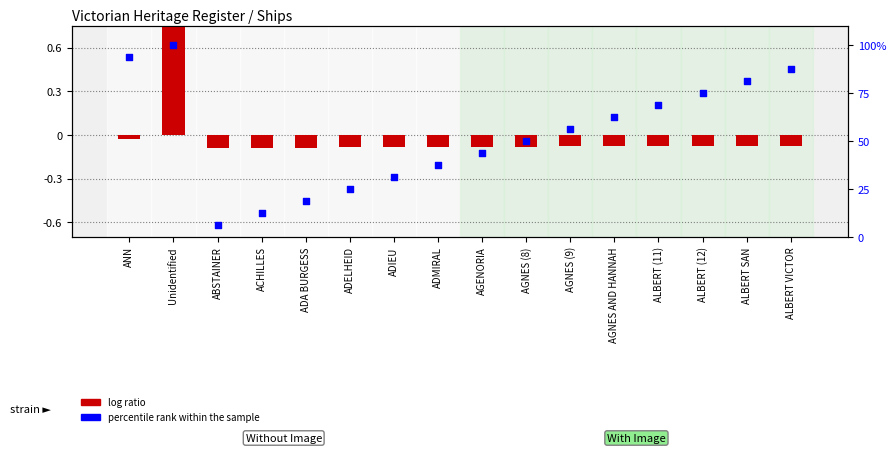

What is the total value across all series at AGENORIA?

43.7